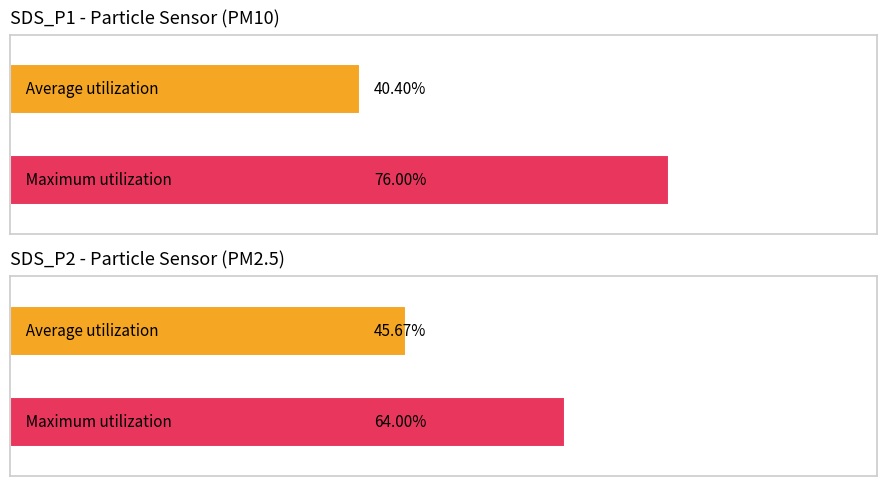

Which series has the widest spread of values?

SDS_P1